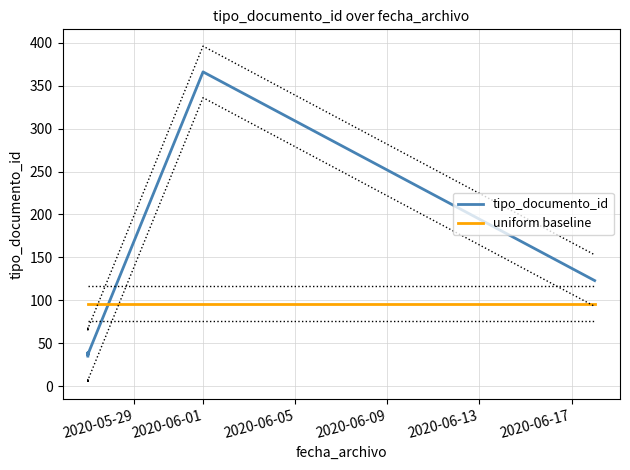

What is the label of the 5th point from the left?

2020-06-13